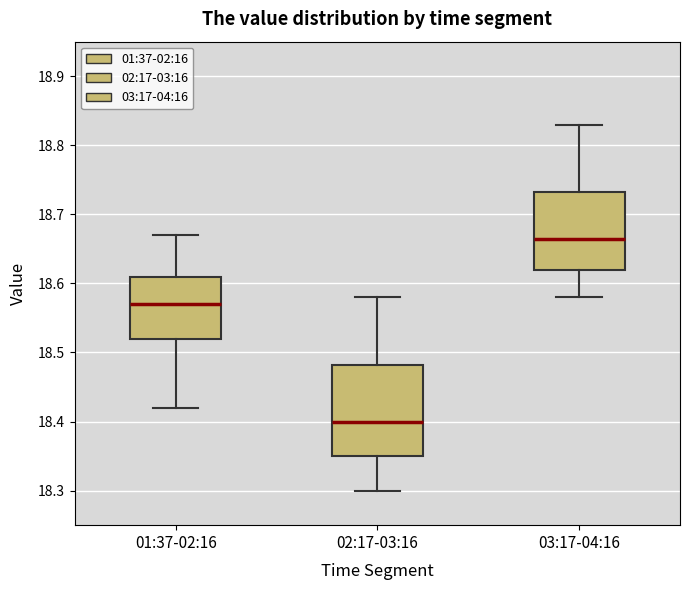

Reading left to right, transcribe this box plot: for each box, give where its median line is, the range the box spans, and where its two whiskers end, as read against the y-axis. The values are not printed on the chart, so give them approximately, as read against the axis.

01:37-02:16: median 18.57, box 18.52 to 18.61, whiskers 18.42 to 18.67
02:17-03:16: median 18.40, box 18.35 to 18.48, whiskers 18.30 to 18.58
03:17-04:16: median 18.67, box 18.62 to 18.73, whiskers 18.58 to 18.83